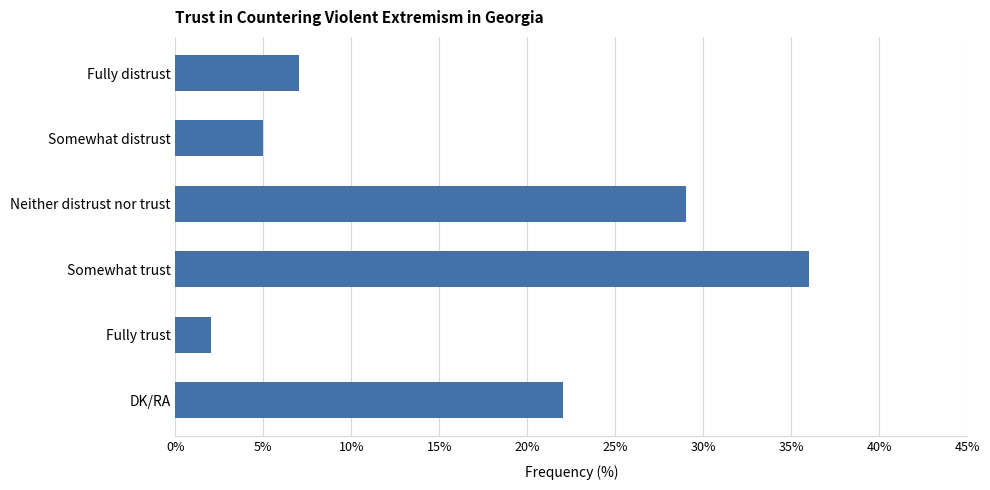

What is the sum of all values?

101